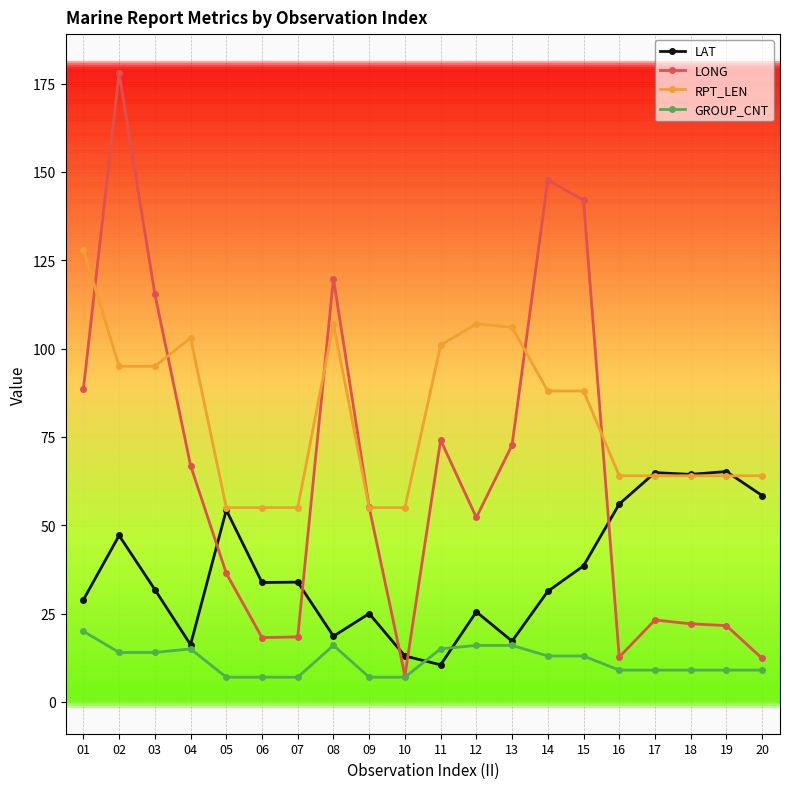

Where is the first local maximum for LONG?

02